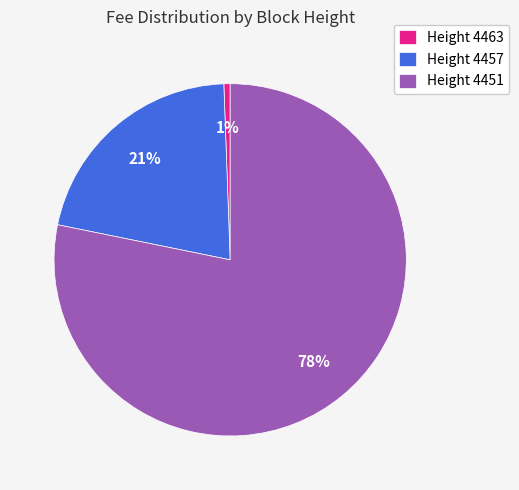

Which category accounts for the majority?

Height 4451